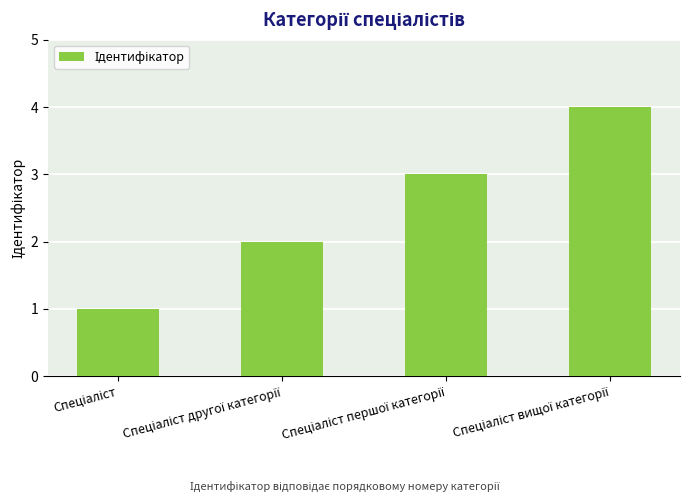

What is the sum of all values?

10